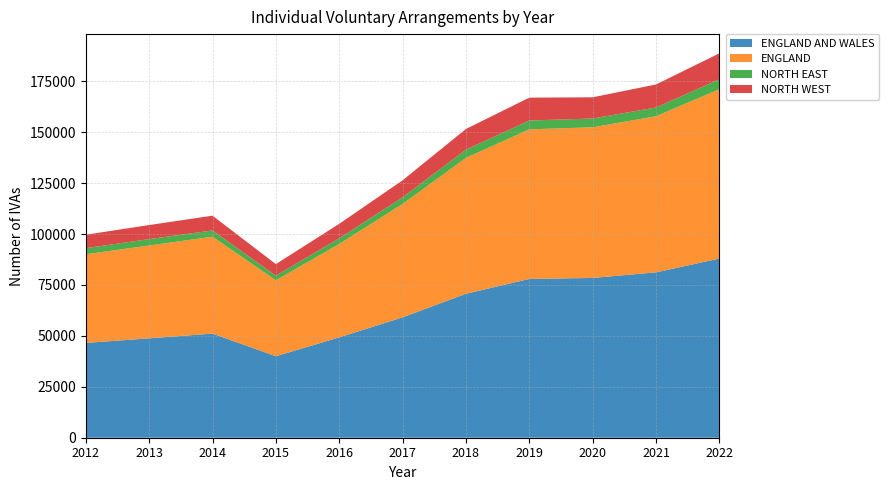

Reading right to left, list all the values displayed in this chart.

ENGLAND AND WALES: 87967	81189	78441	77940	70683	59092	49263	40005	51117	48786	46541
ENGLAND: 83129	76641	73968	73452	66705	55685	45853	37279	47585	45579	43536
NORTH EAST: 4924	4296	4309	4343	4060	3254	2803	2282	3064	3143	2992
NORTH WEST: 12693	11305	10413	11229	10136	8339	7086	5672	7240	6908	6586